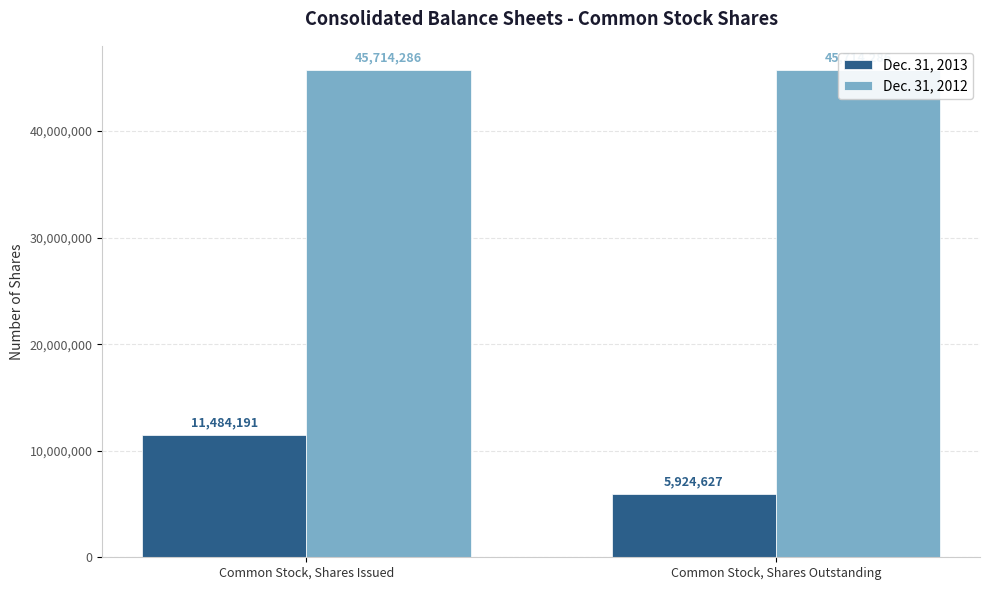

Does the chart contain any negative values?

No